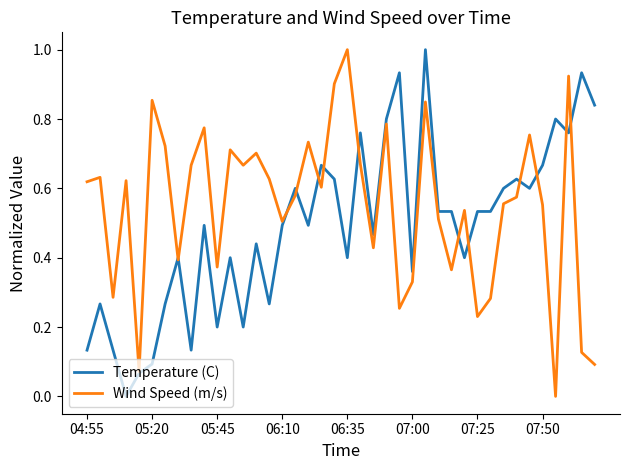

Which series has the largest total across all categories?

Wind Speed (m/s)